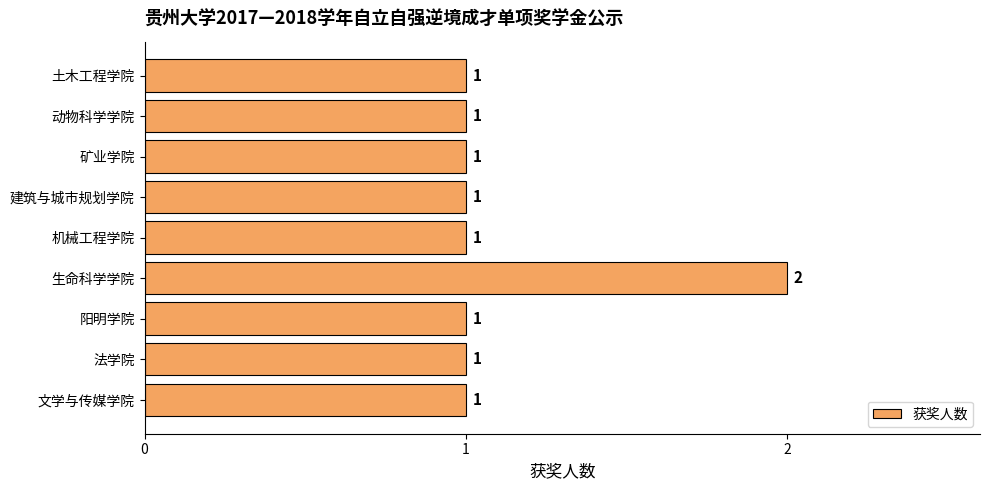

What is the greatest value displayed?

2